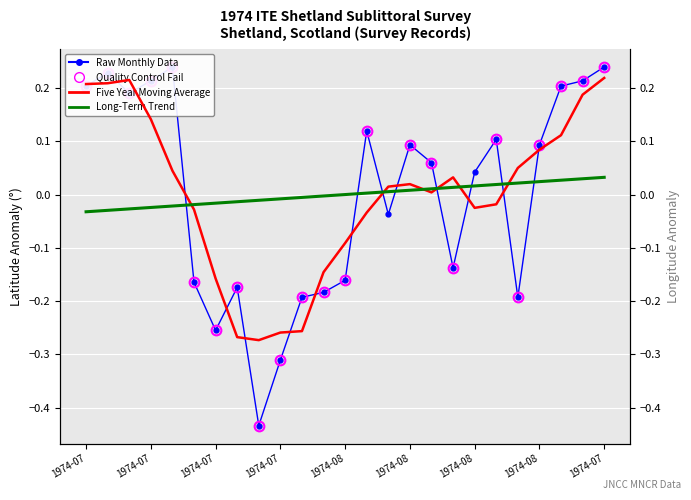

How many values in the Longitude series are below 0?

16